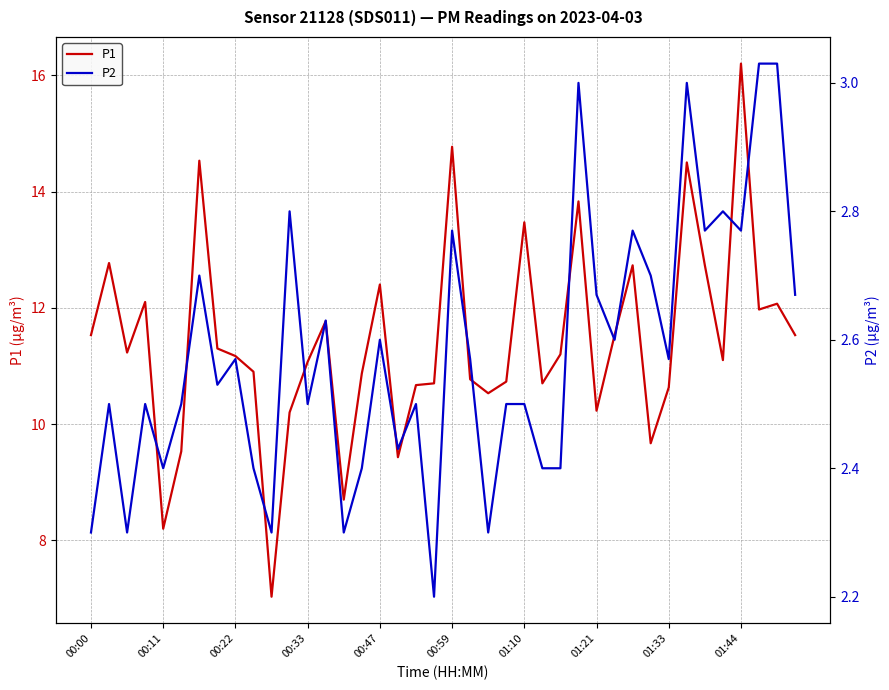

Read the P1 value at 01:10.

13.5